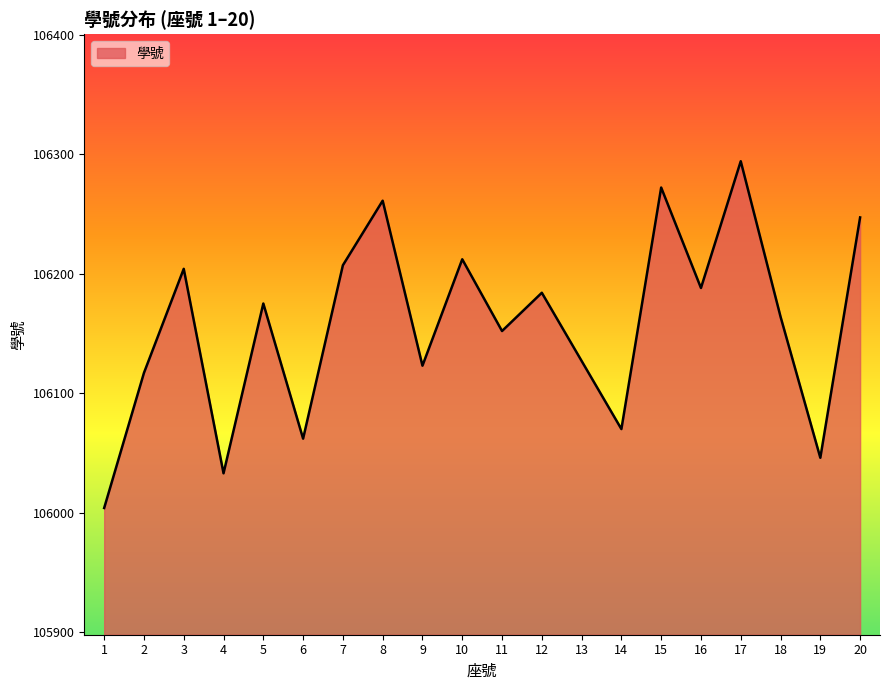

What is the change in value from 11 to 12?

+32